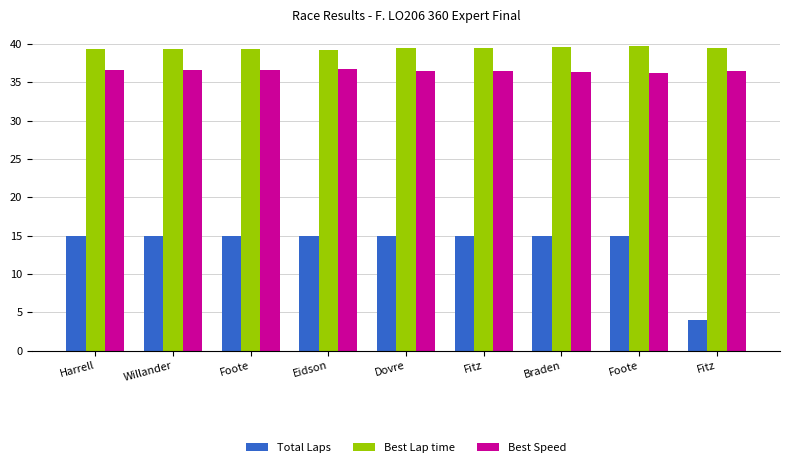

True or false: Best Lap time has a value of 60.6 at Foote.

False